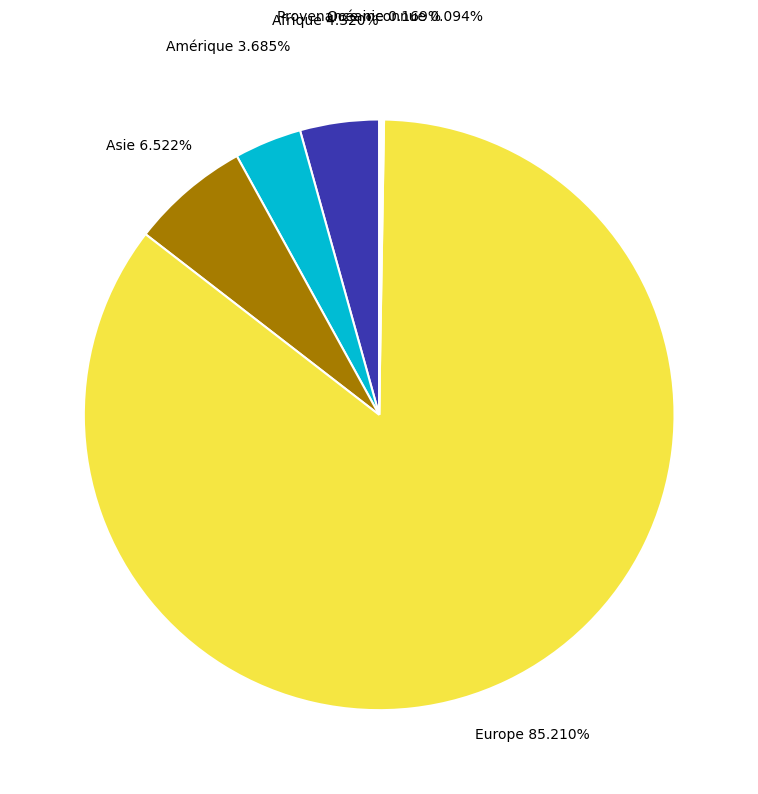

Between Europe and Afrique, which is larger?

Europe